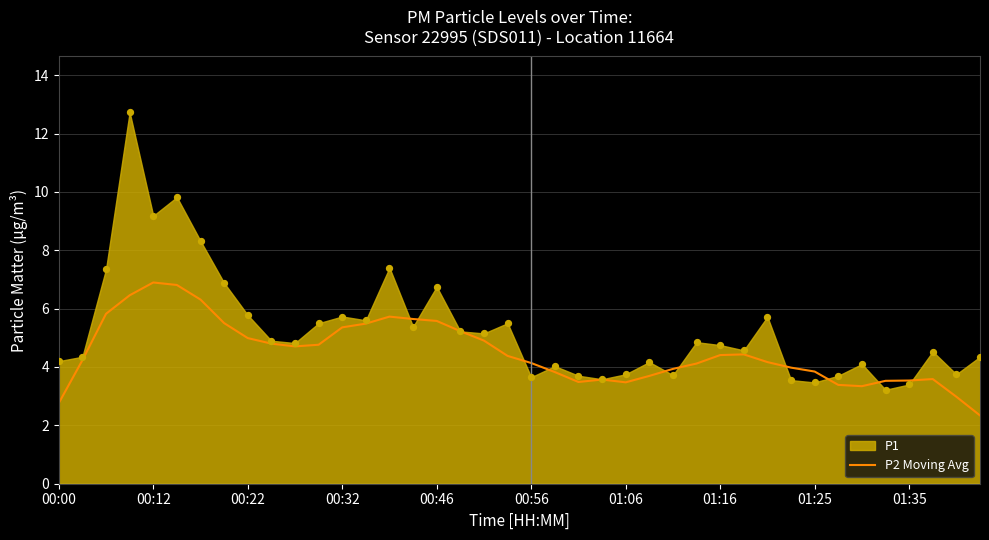

Between 17 and 30, which is larger?

17